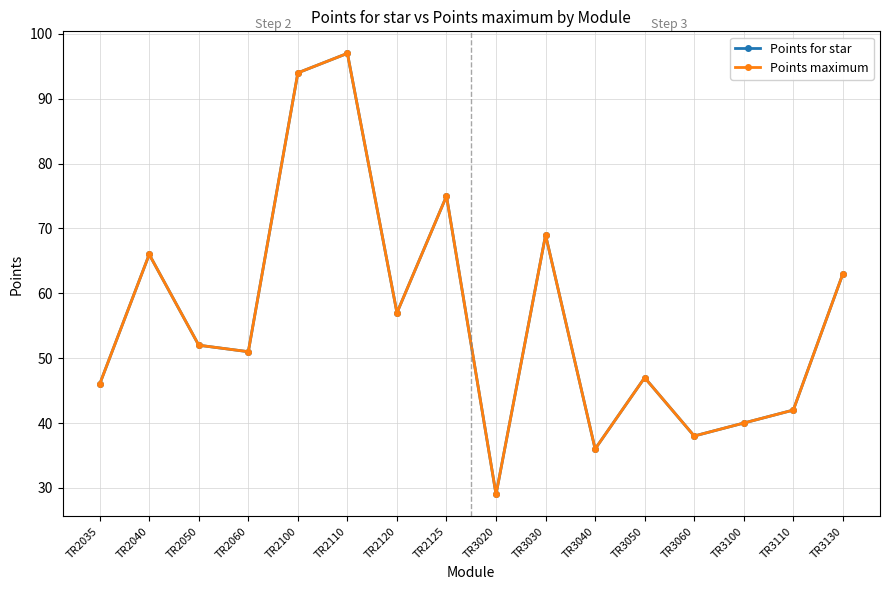

Does the chart have visible grid lines?

Yes